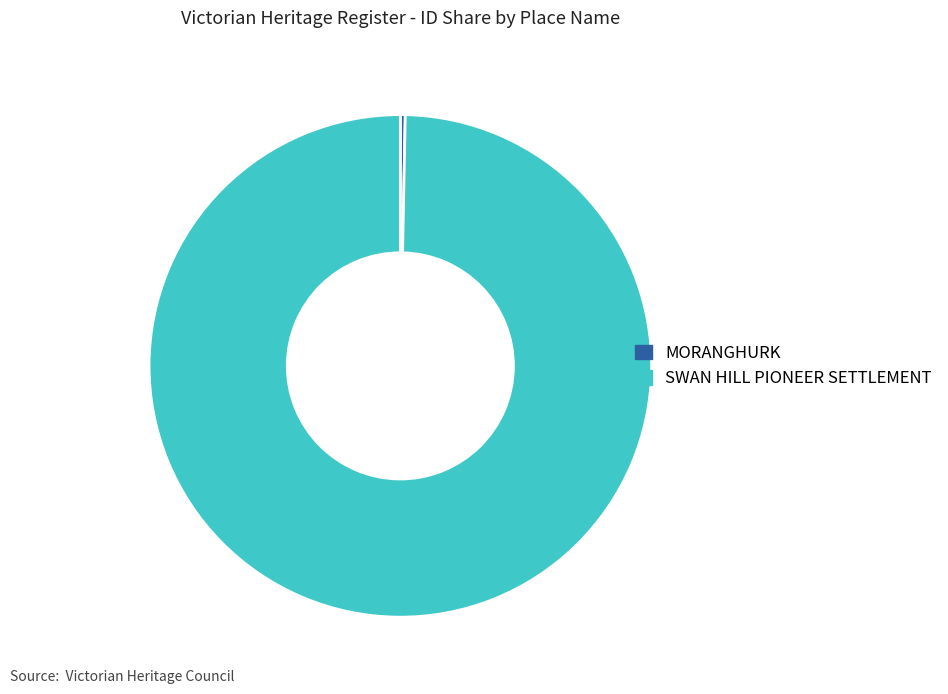

Which slice is the smallest?

MORANGHURK